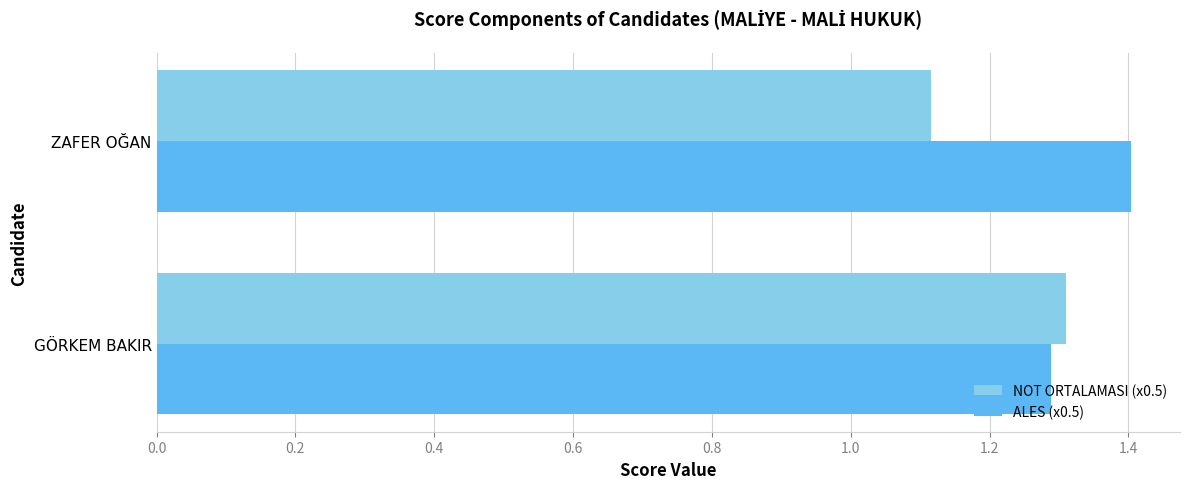

What is the average value of the NOT ORTALAMASI (x0.5) series?

1.2